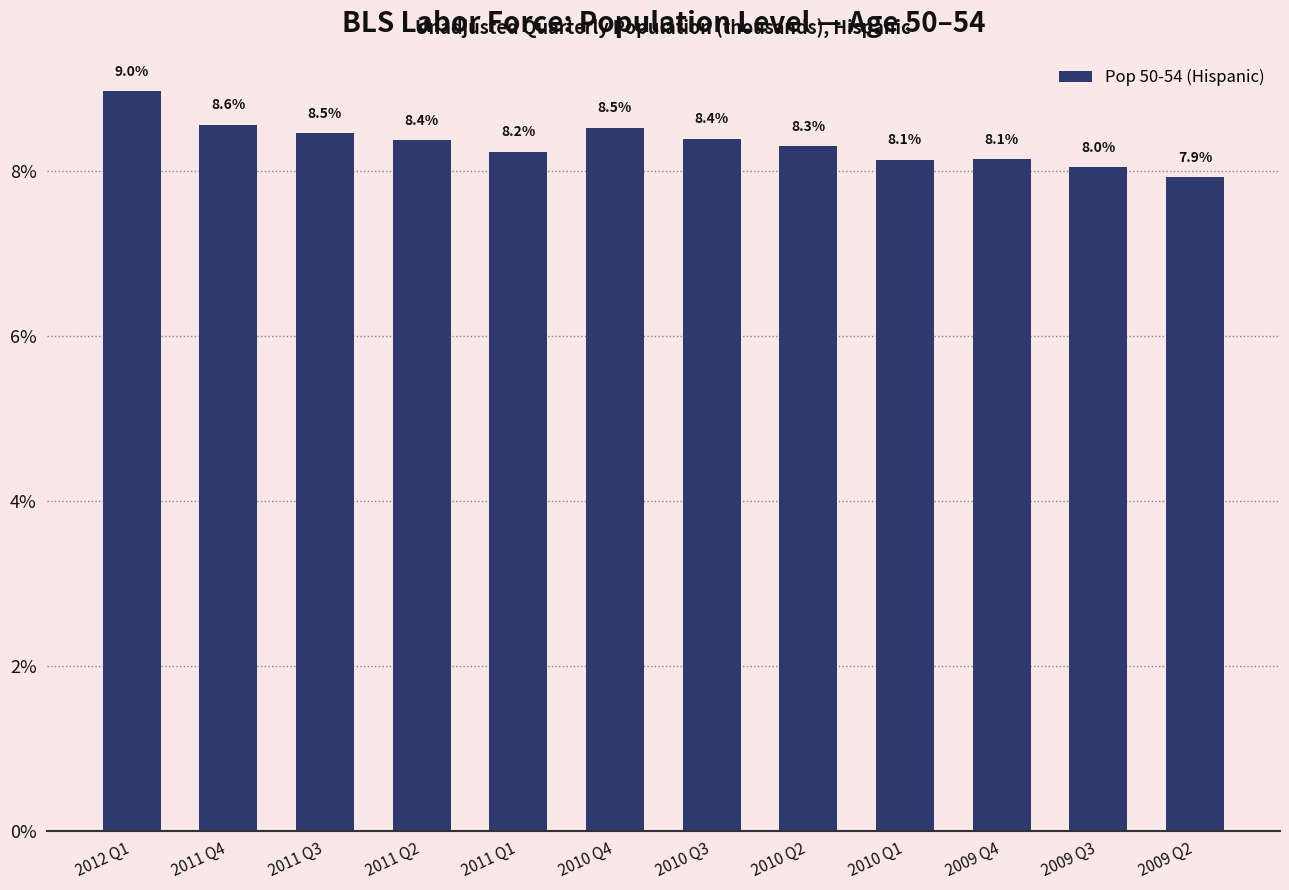

Reading right to left, list all the values displayed in this chart.

2009 Q2=7.9	2009 Q3=8.0	2009 Q4=8.1	2010 Q1=8.1	2010 Q2=8.3	2010 Q3=8.4	2010 Q4=8.5	2011 Q1=8.2	2011 Q2=8.4	2011 Q3=8.5	2011 Q4=8.6	2012 Q1=9.0